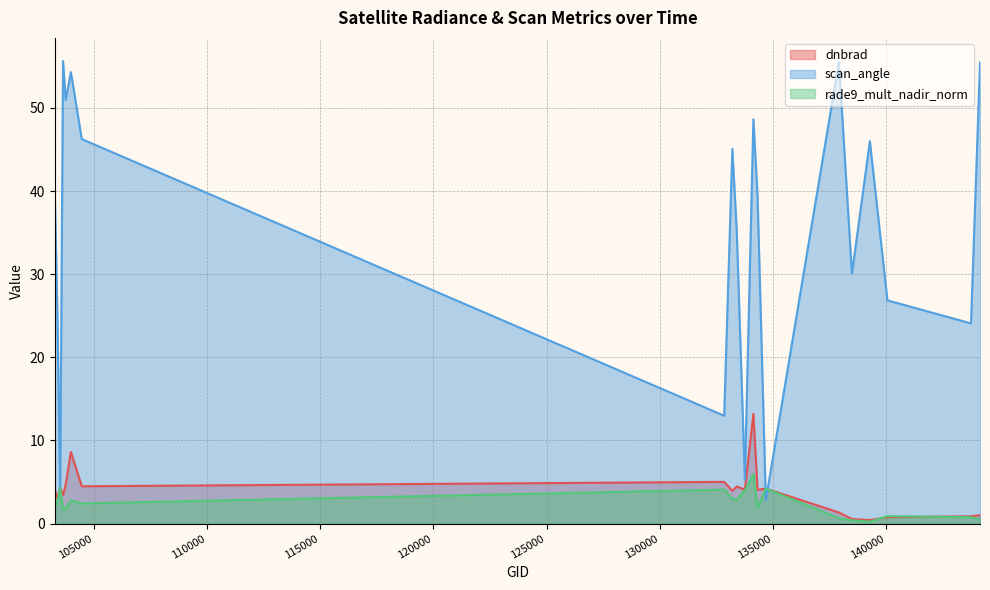

How many data points in dnbrad are above 4?

11